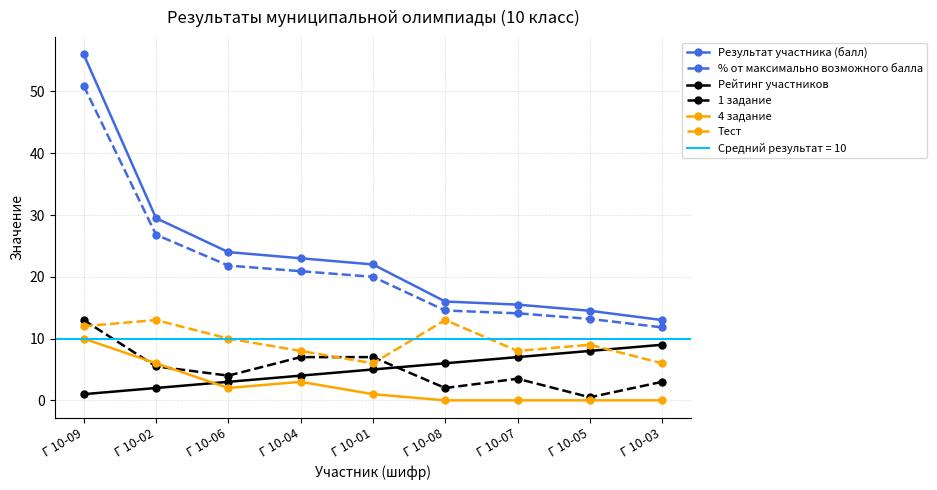

List the series in order of their peak value, lowest first.

Рейтинг участников, 4 задание, 1 задание, Тест, % от максимально возможного балла, Результат участника (балл)